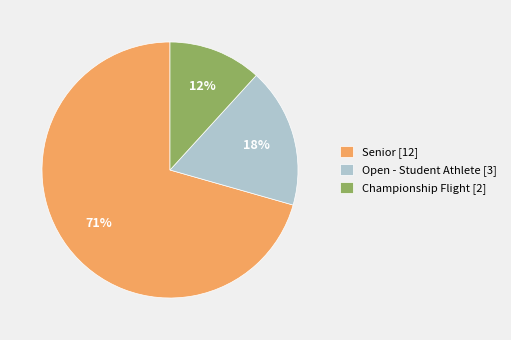

Rank the categories by value from highest to lowest.

Senior [12], Open - Student Athlete [3], Championship Flight [2]